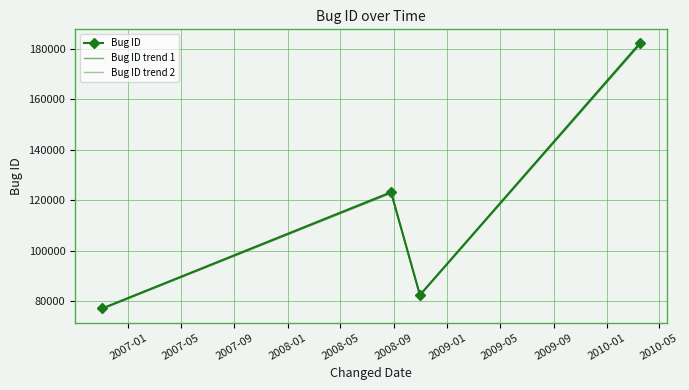

Where is Bug ID trend 1 nearest to the value 129513?

2007-05